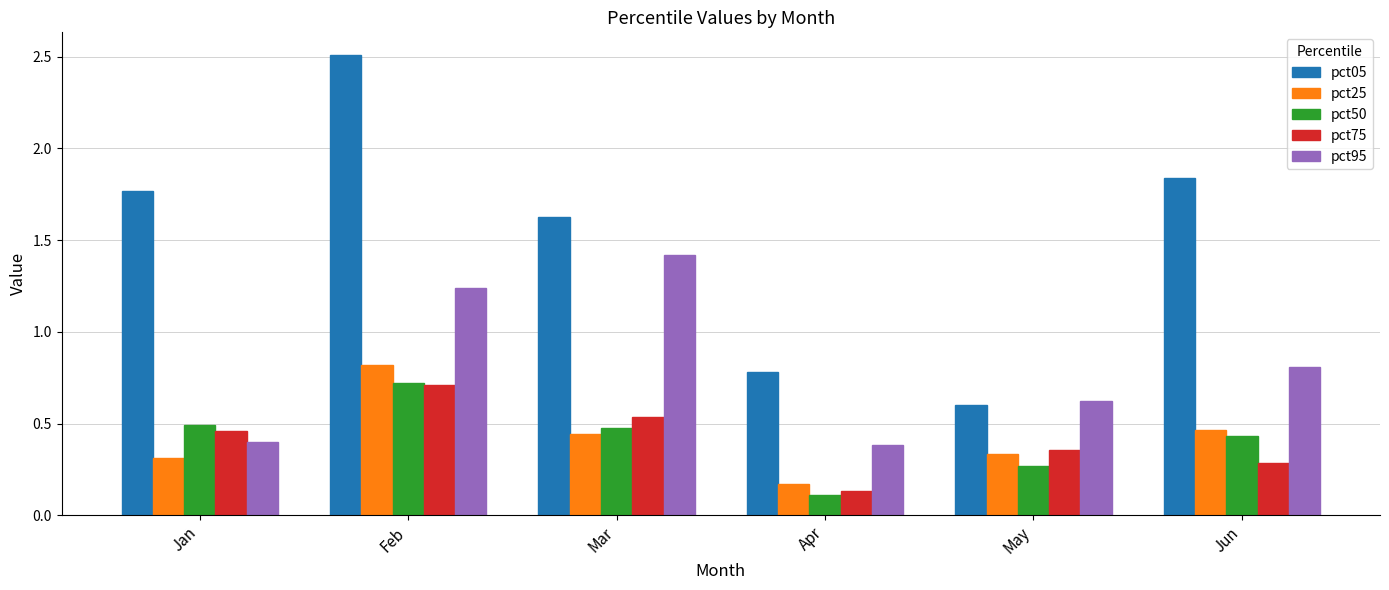

At which category does the chart reach its minimum across all series?

Apr